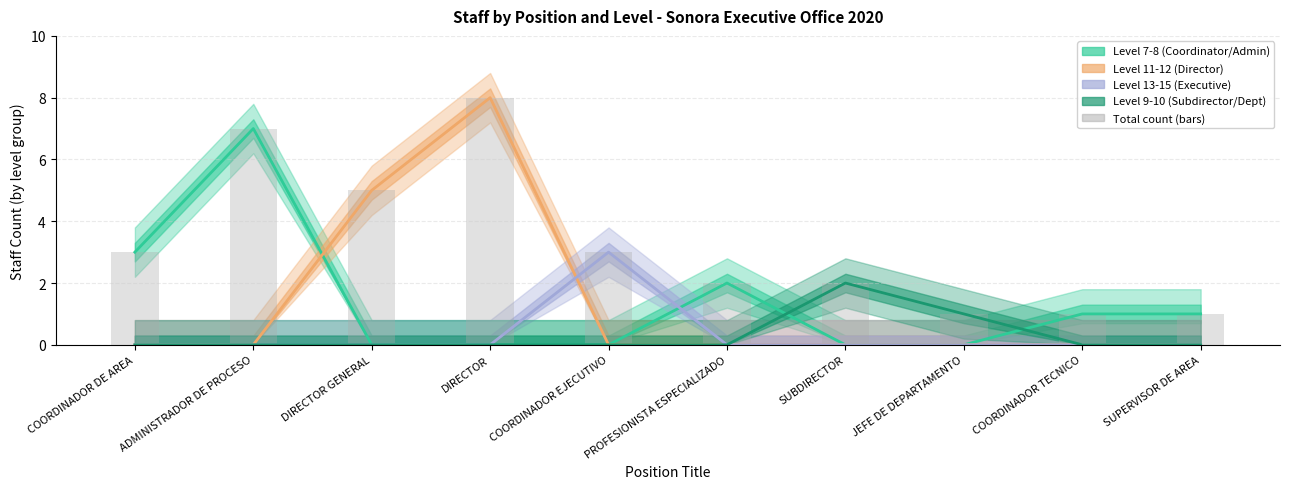

At which label is Level 13-15 (Executive) (central) closest to 1?

COORDINADOR DE AREA